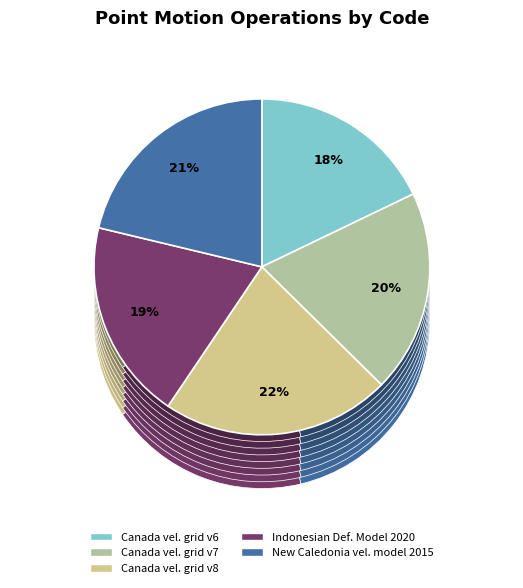

Does any single category account for the majority?

No